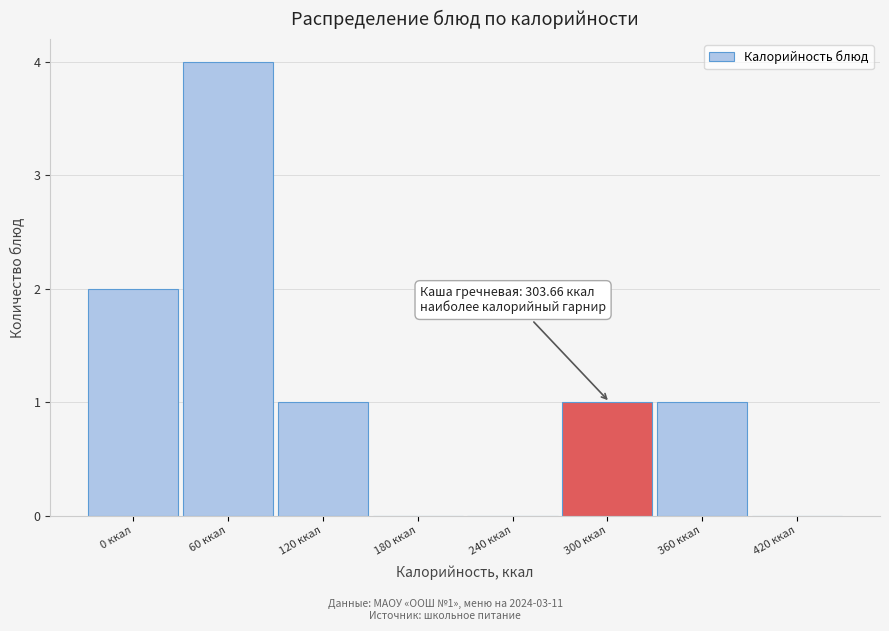

Reading left to right, list all the values displayed in this chart.

0 ккал=2	60 ккал=4	120 ккал=1	180 ккал=0	240 ккал=0	300 ккал=1	360 ккал=1	420 ккал=0